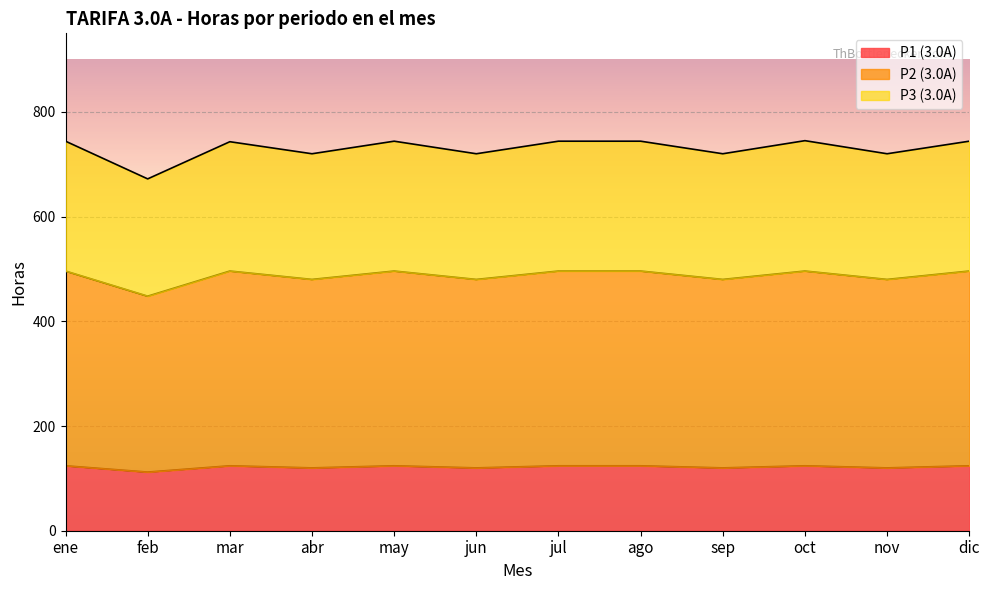

True or false: P1 (3.0A) and P2 (3.0A) intersect in this chart.

False